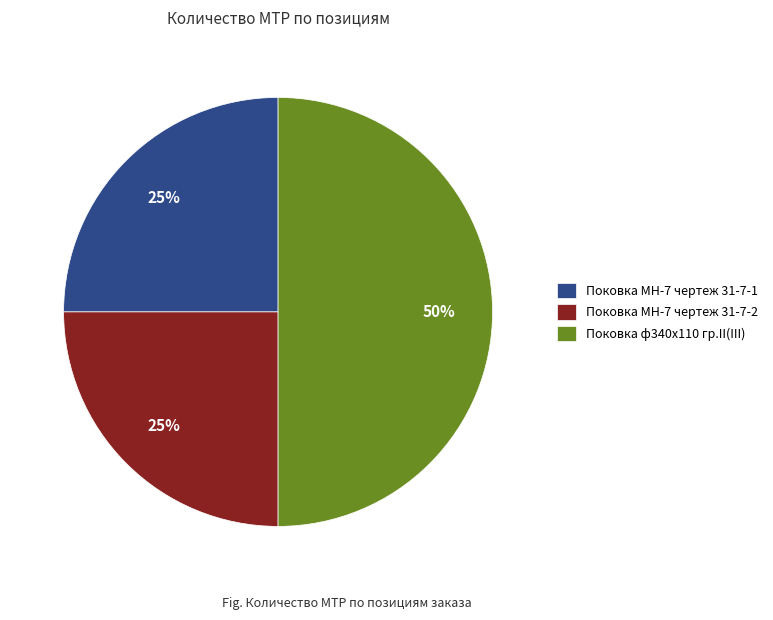

What percentage is the Поковка ф340х110 гр.II(III) slice, to the nearest percent?

50%